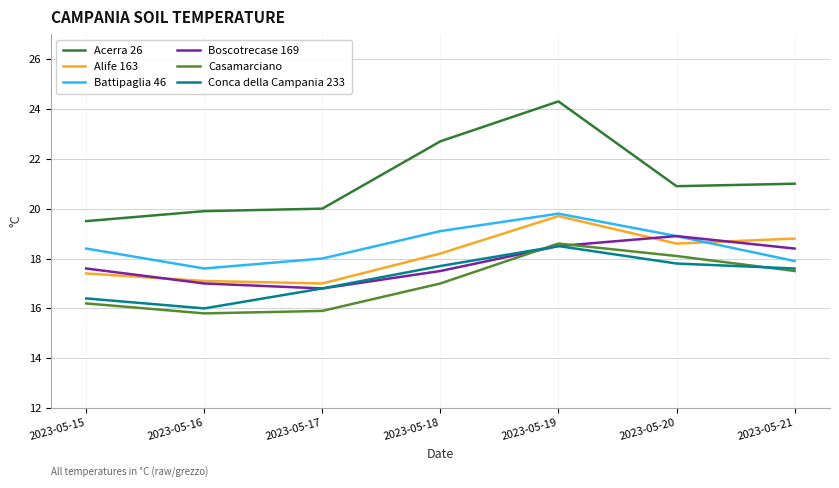

How many series are shown in this chart?

6